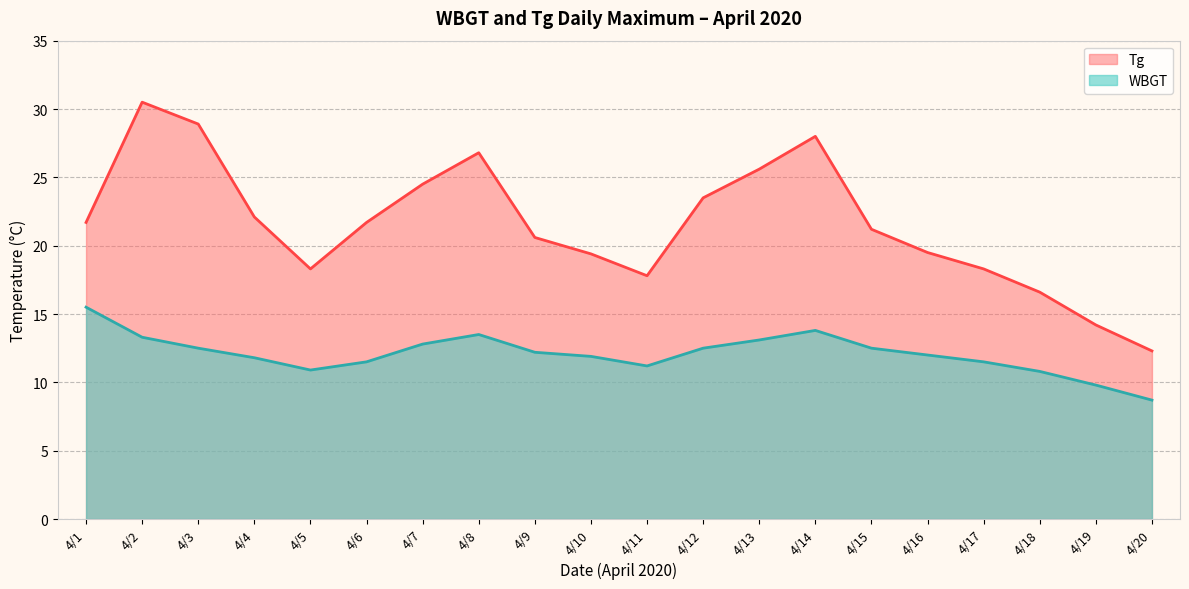

At which label does the data first exceed 12?

4/1